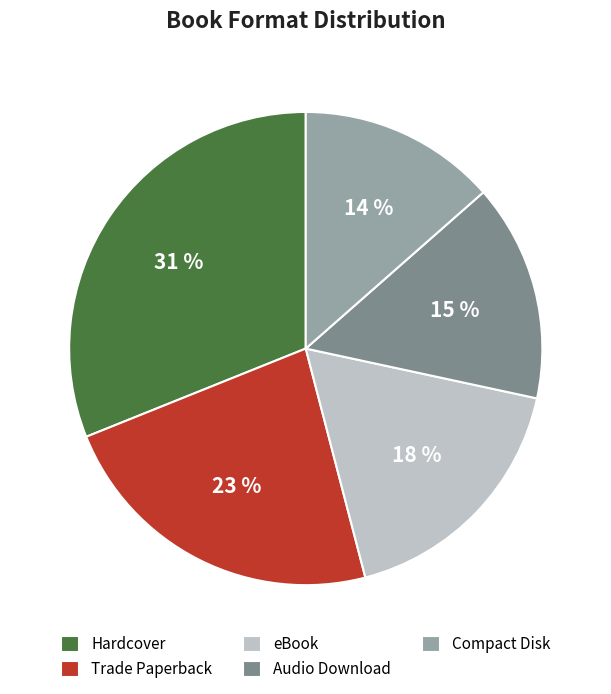

Is the sum of Audio Download and Hardcover greater than half?

No